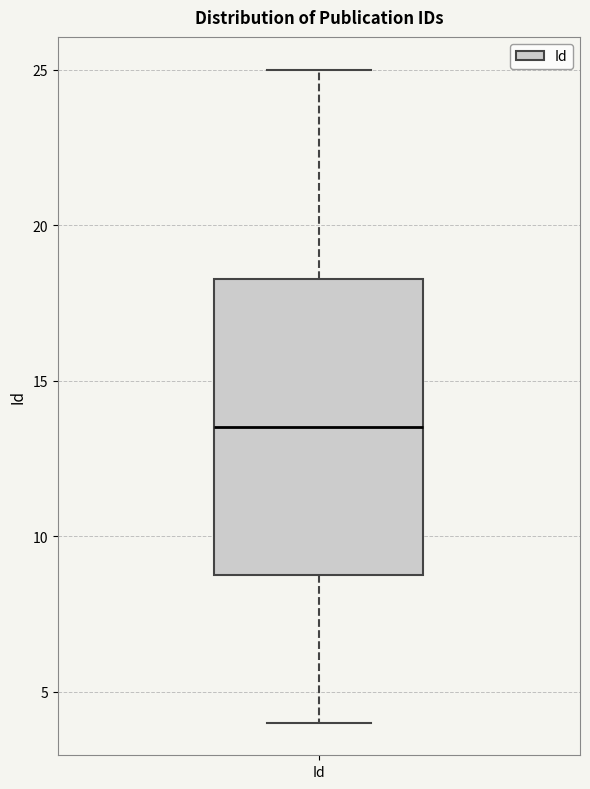

Transcribe this box plot: give where the median line is, the range the box spans, and where the two whiskers end, as read against the y-axis. The values are not printed on the chart, so give them approximately, as read against the axis.

median 13.5, box 9.0 to 18.5, whiskers 4.0 to 25.0